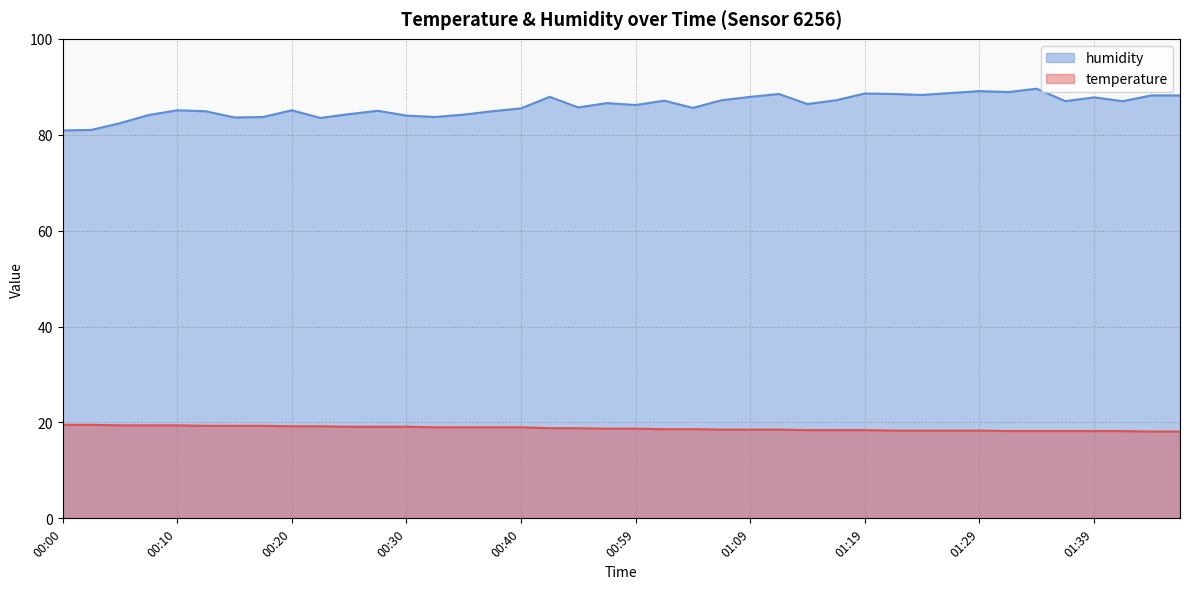

Is it true that temperature equals 19.0 at 00:33?

True